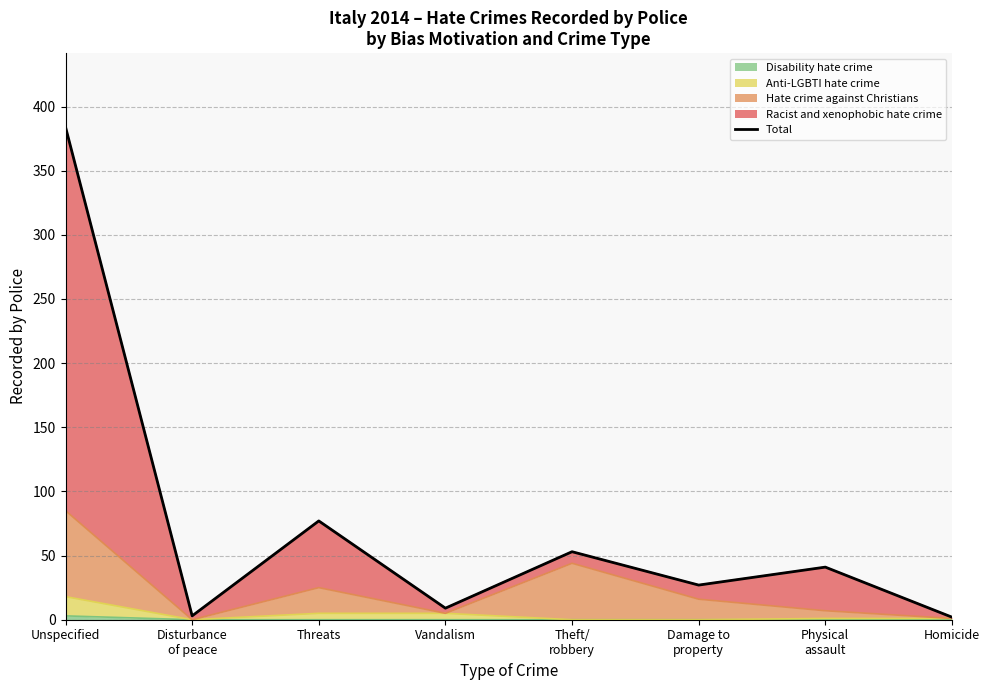

What is the change in value from Unspecified to Vandalism?

-375